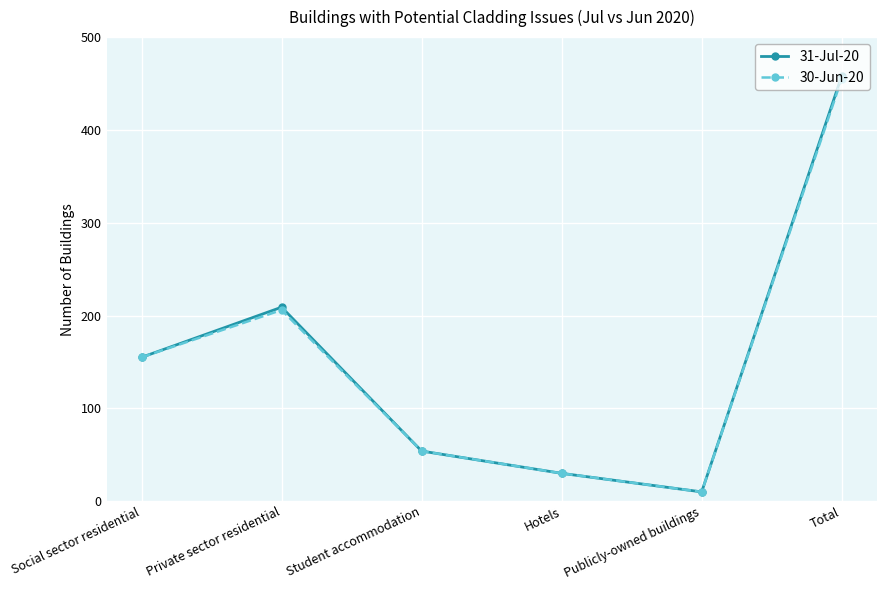

At which category is the sum across all series the highest?

Total